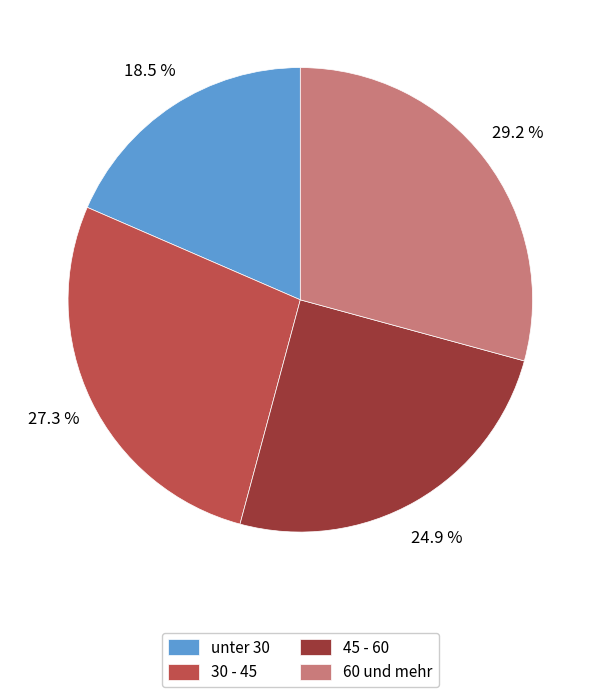

What is the total percentage of 30 - 45 and 45 - 60?

52.3%